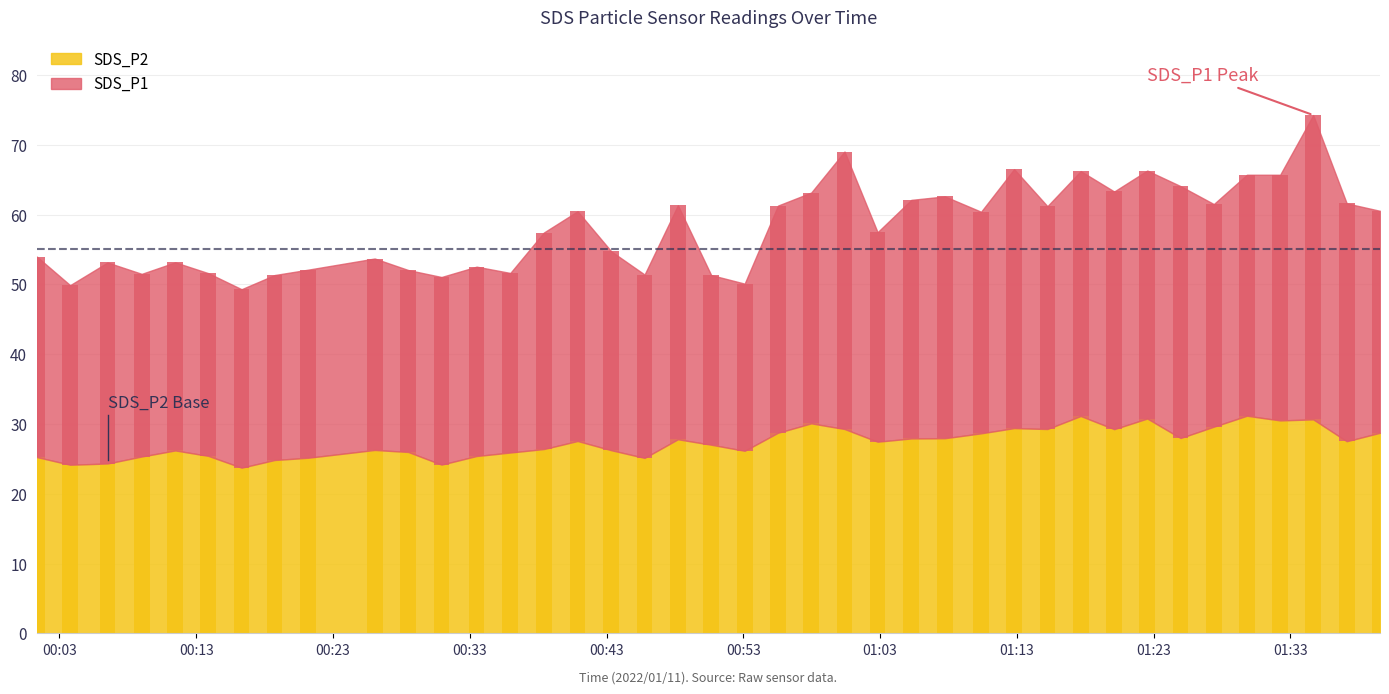

At which label does SDS_P2 reach its minimum?

2022/01/11 00:16:19